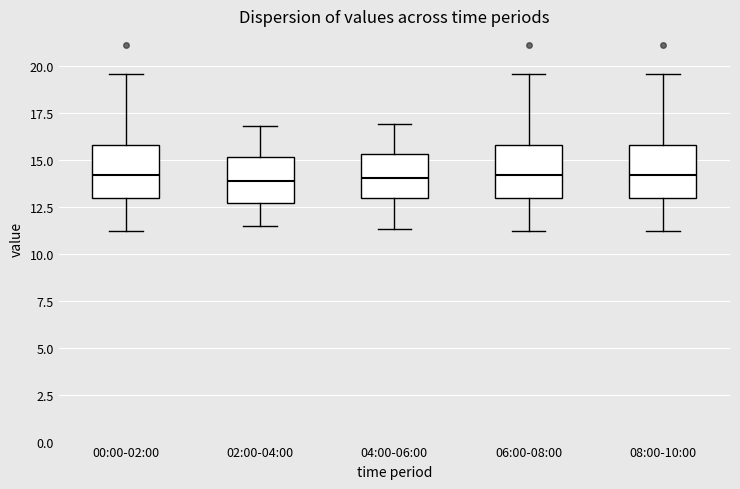

Reading left to right, read every box against the y-axis: the position of its median line, the range the box covers, and the ends of its whiskers. The values are not printed on the chart, so give them approximately, as read against the axis.

00:00-02:00: median 14.0, box 13.0 to 16.0, whiskers 11.0 to 19.5
02:00-04:00: median 14.0, box 12.5 to 15.0, whiskers 11.5 to 17.0
04:00-06:00: median 14.0, box 13.0 to 15.5, whiskers 11.5 to 17.0
06:00-08:00: median 14.0, box 13.0 to 16.0, whiskers 11.0 to 19.5
08:00-10:00: median 14.0, box 13.0 to 16.0, whiskers 11.0 to 19.5